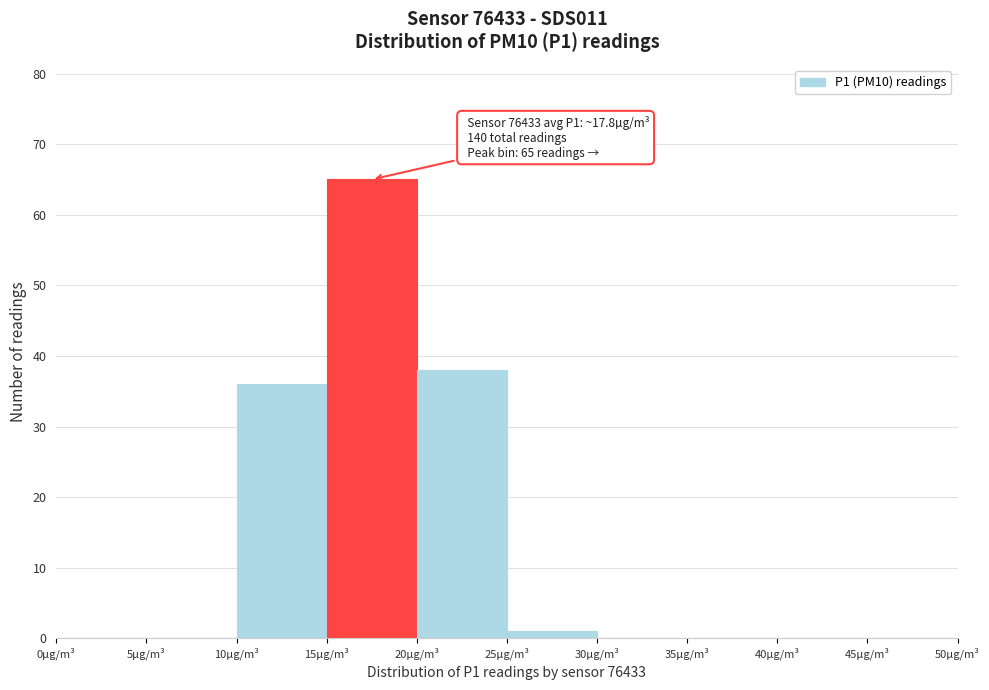

Which range on the x-axis has the tallest bar?

15 to 20